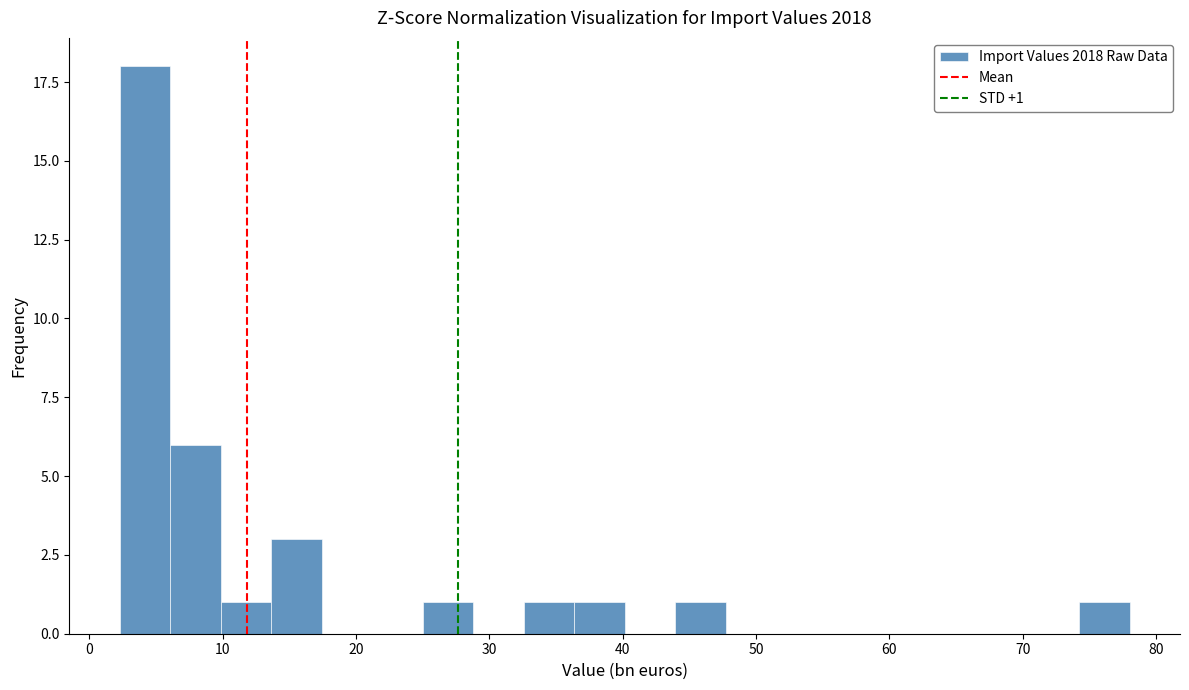

Read against the x-axis, roughly where is the centre of the tallest bar?

4